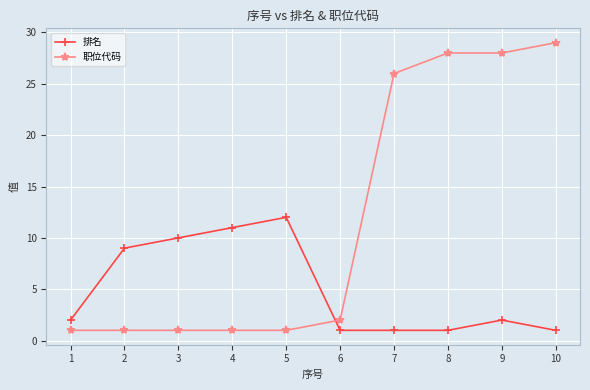

True or false: 职位代码 has a value of 1 at 5.

True